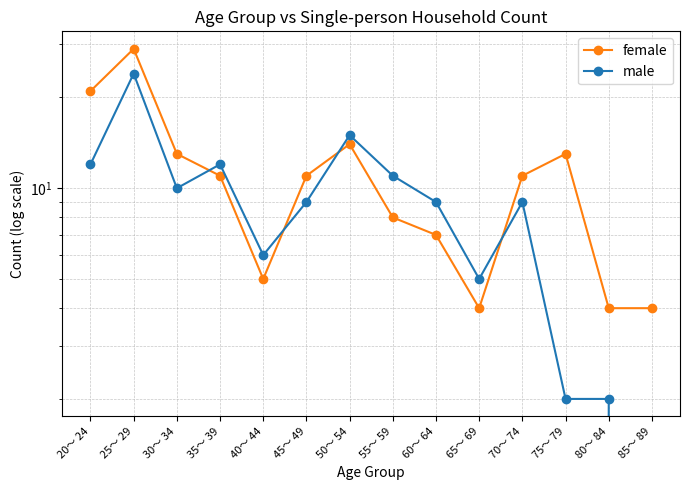

List the series in order of their peak value, lowest first.

male, female